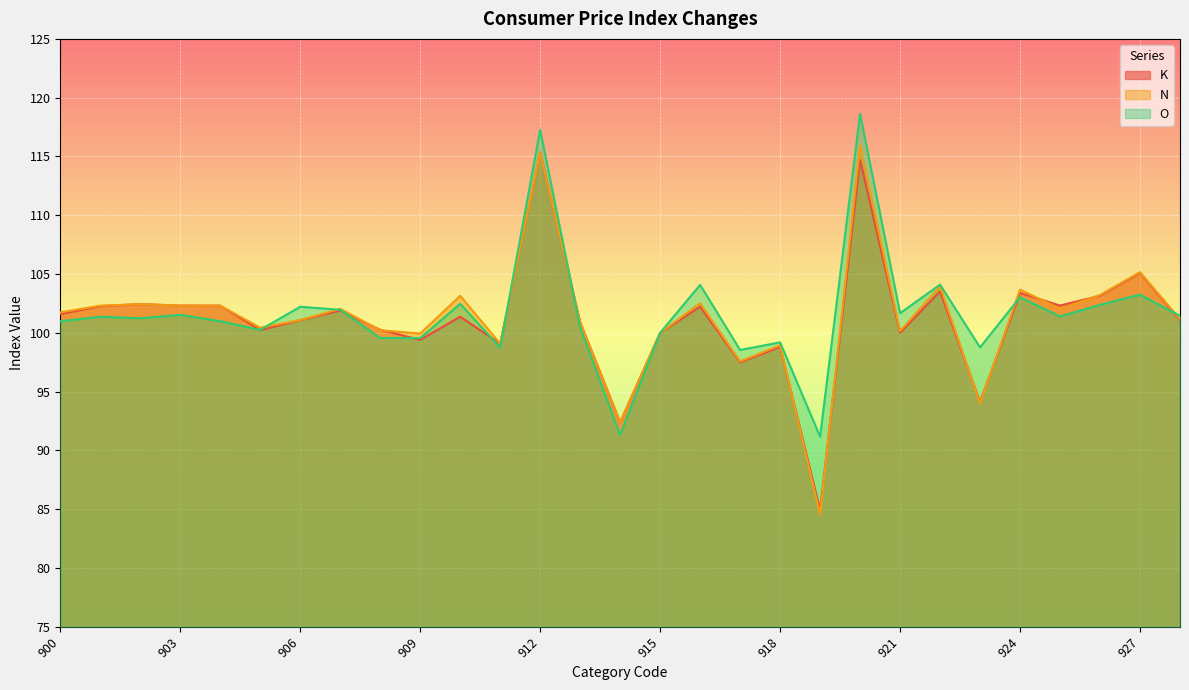

Rank the series by their maximum value, from highest to lowest.

O, N, K